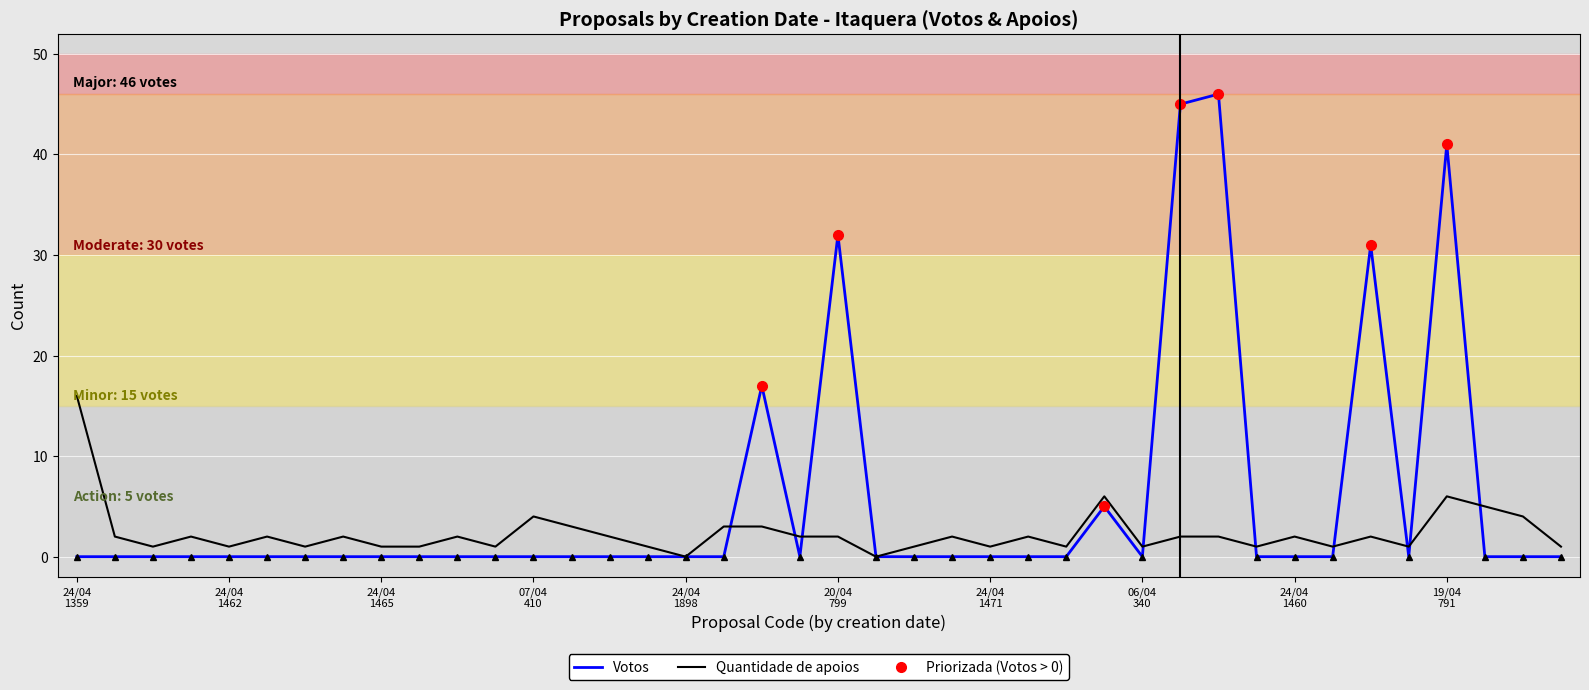

What is the highest value of the Votos series?

46